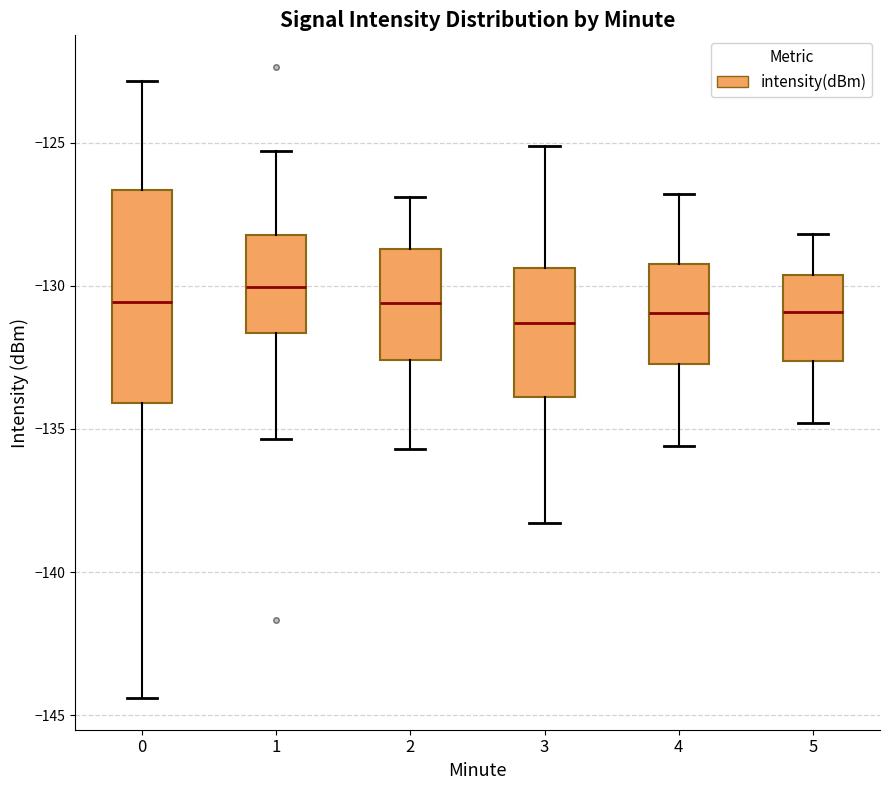

Reading left to right, transcribe this box plot: for each box, give where its median line is, the range the box spans, and where its two whiskers end, as read against the y-axis. The values are not printed on the chart, so give them approximately, as read against the axis.

0: median -130.5, box -134.0 to -126.5, whiskers -144.5 to -123.0
1: median -130.0, box -131.5 to -128.0, whiskers -135.5 to -125.5
2: median -130.5, box -132.5 to -128.5, whiskers -135.5 to -127.0
3: median -131.5, box -134.0 to -129.5, whiskers -138.5 to -125.0
4: median -131.0, box -132.5 to -129.0, whiskers -135.5 to -127.0
5: median -131.0, box -132.5 to -129.5, whiskers -135.0 to -128.0